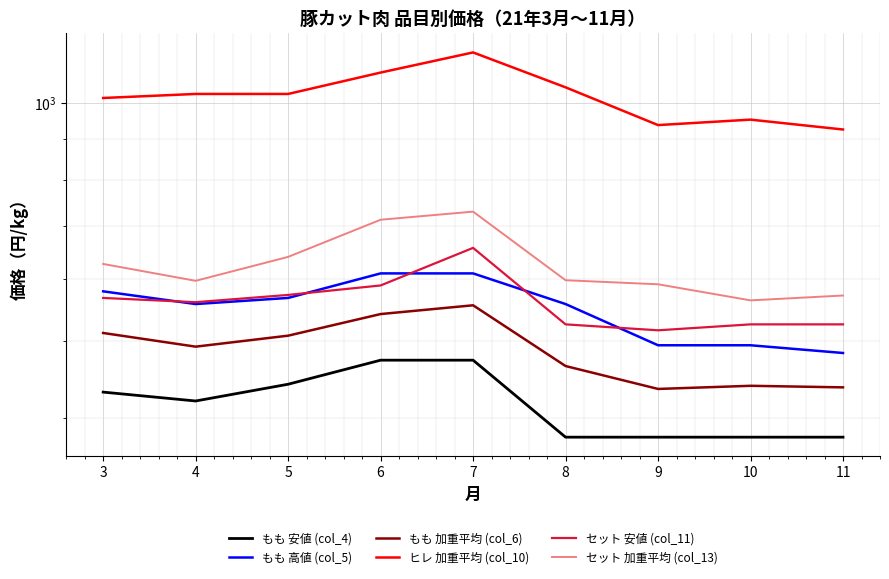

Which series has the widest spread of values?

ヒレ 加重平均 (col_10)